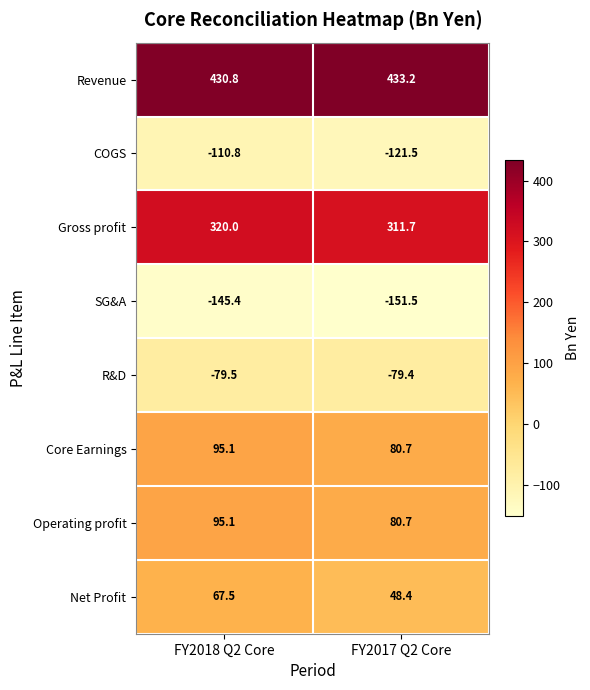

Which series has the largest range (max minus min)?

Net Profit